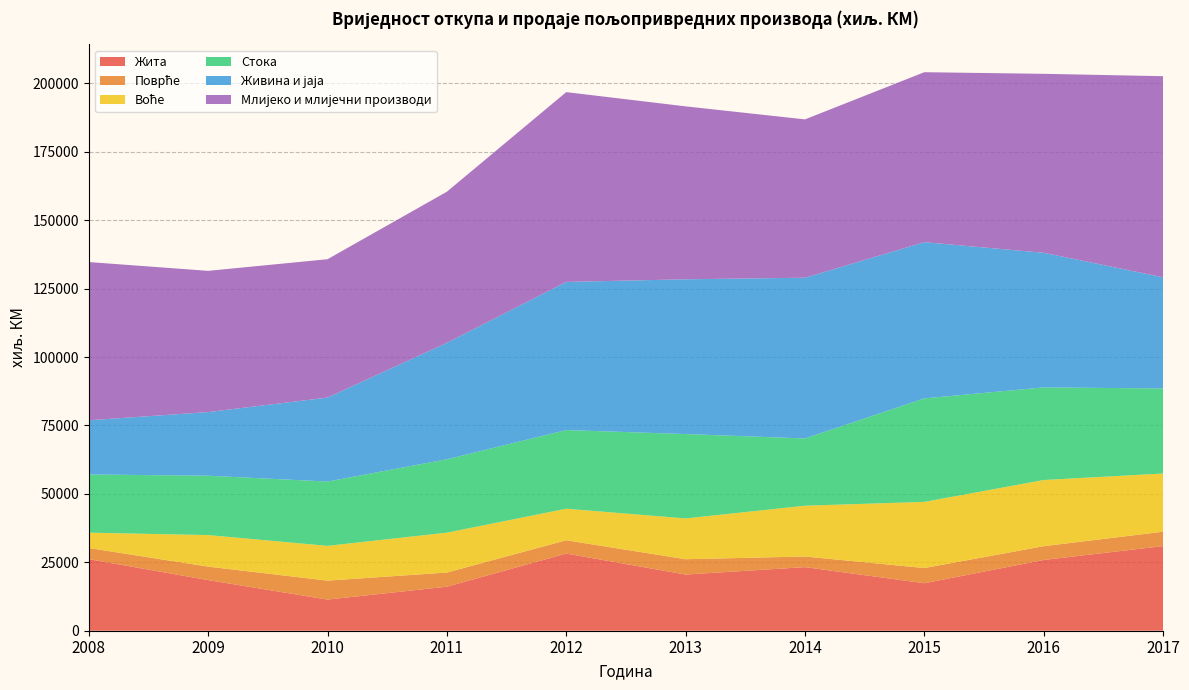

Reading right to left, transcribe all the data shown in this chart.

Жита: 2017=30916	2016=25855	2015=17353	2014=23227	2013=20521	2012=28192	2011=16090	2010=11375	2009=18497	2008=26155
Поврће: 2017=5255	2016=5029	2015=5544	2014=3889	2013=5605	2012=4855	2011=5168	2010=6929	2009=4918	2008=4068
Воће: 2017=21266	2016=24174	2015=24173	2014=18557	2013=14900	2012=11527	2011=14568	2010=12704	2009=11528	2008=5604
Стока: 2017=31066	2016=33832	2015=37812	2014=24567	2013=30822	2012=28738	2011=26810	2010=23492	2009=21678	2008=21261
Живина и јаја: 2017=40628	2016=49187	2015=57068	2014=58723	2013=56545	2012=54119	2011=42545	2010=30679	2009=23258	2008=19790
Млијеко и млијечни производи: 2017=73457	2016=65380	2015=62099	2014=57847	2013=63174	2012=69339	2011=55200	2010=50544	2009=51595	2008=57808